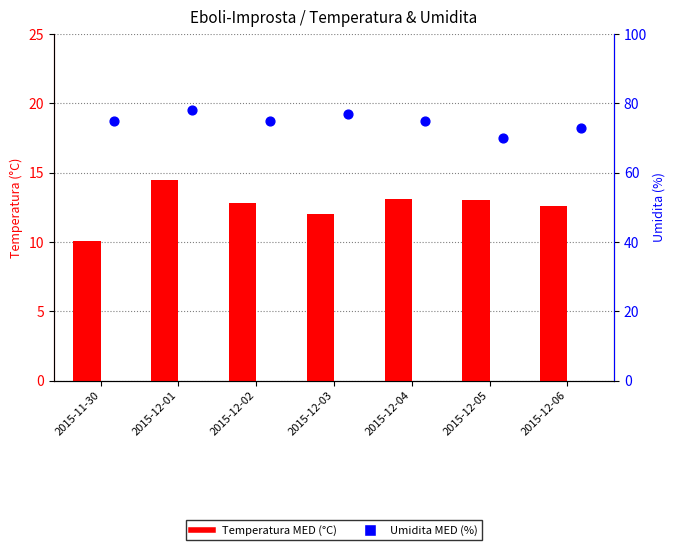

Which series has the widest spread of Y values?

Umidita MED (%)